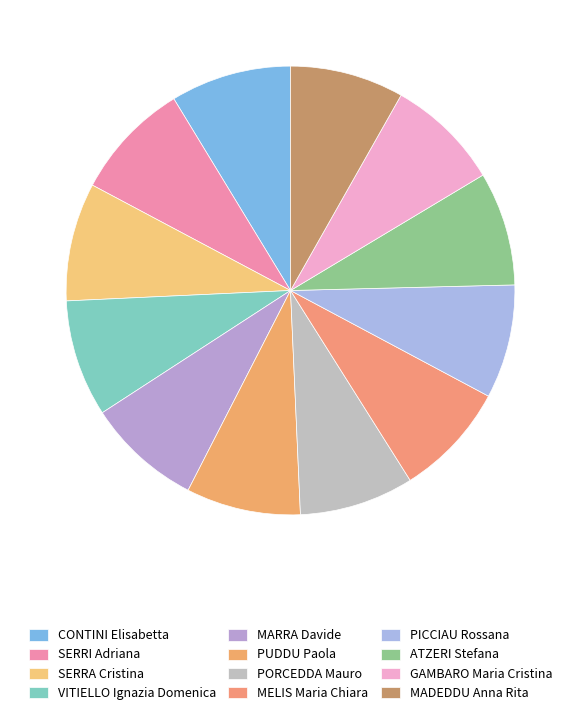

The GAMBARO Maria Cristina slice represents 8% of the pie. True or false?

True